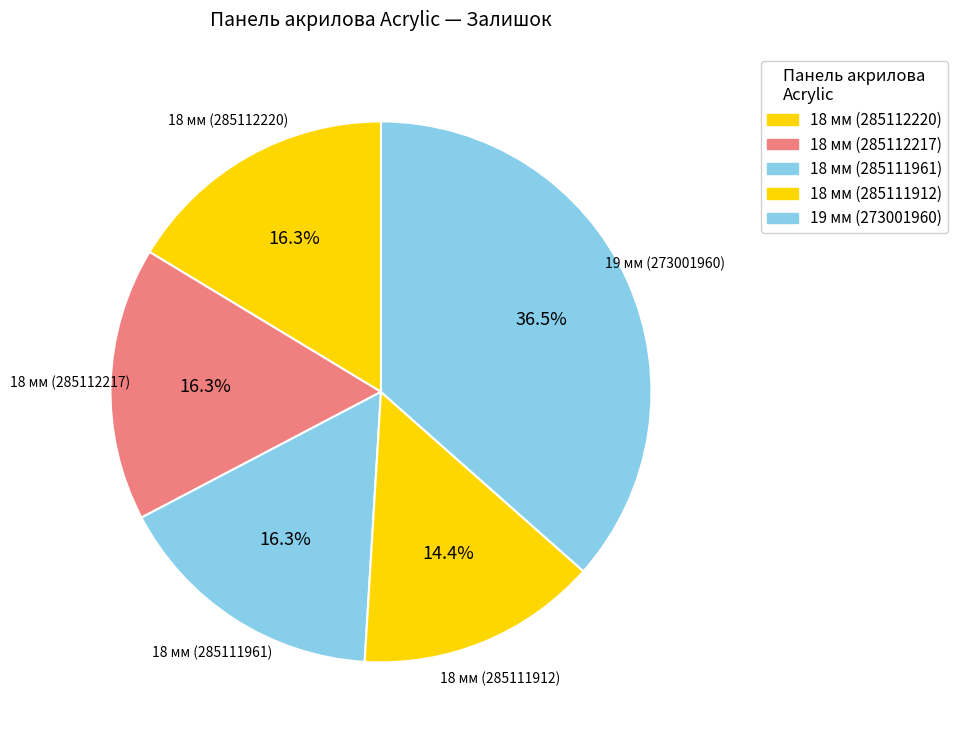

Do 18 мм (285112220) and 18 мм (285111961) together represent more than half of the pie?

No